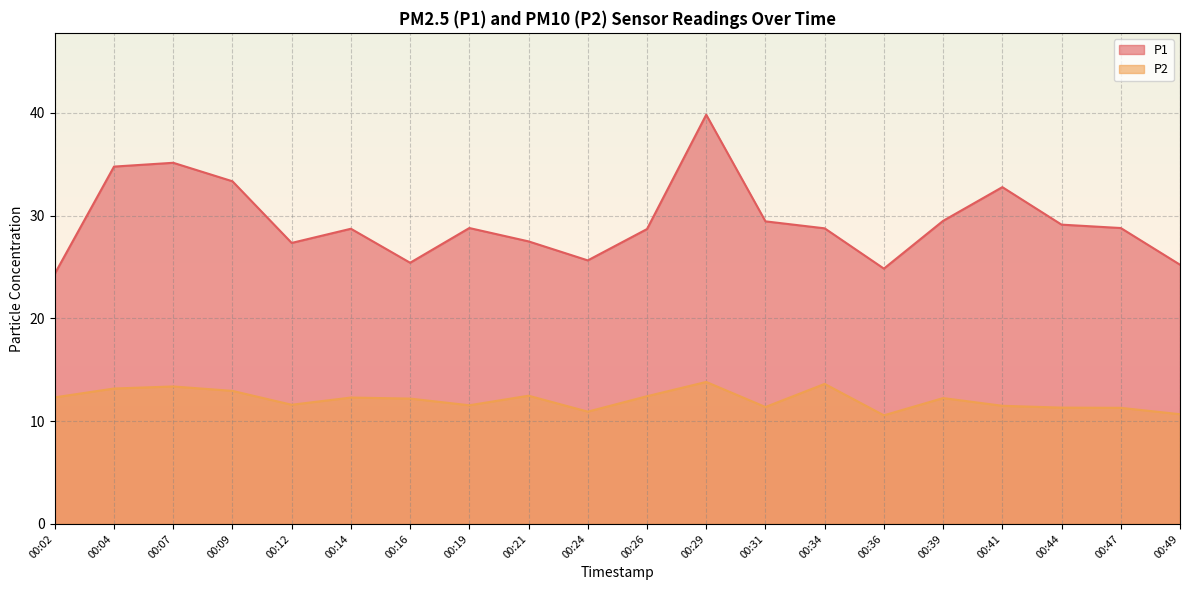

True or false: P1 has a value of 8.6 at 00:26.

False